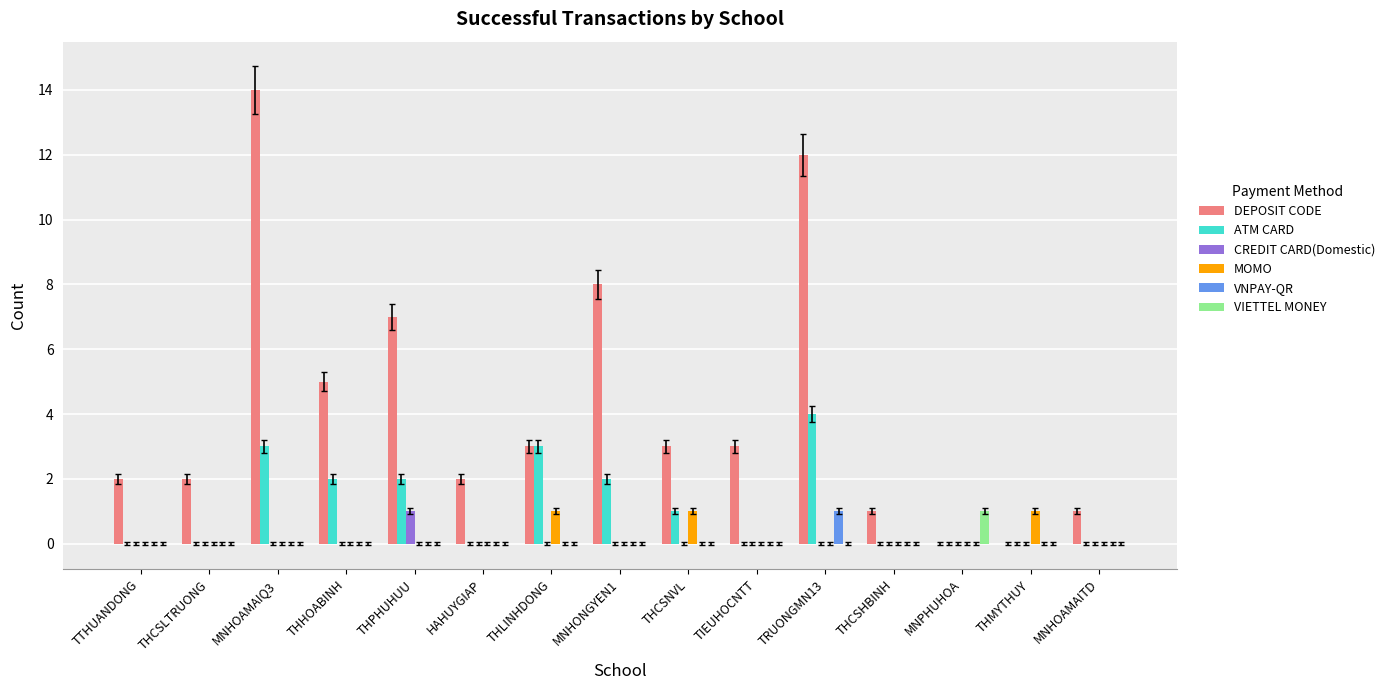

Is the value of CREDIT CARD(Domestic) at THPHUHUU greater than the value of VNPAY-QR at THCSNVL?

Yes